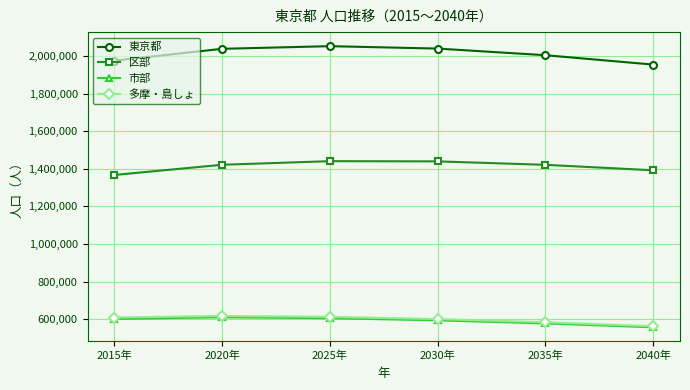

What is the label of the 6th point from the right?

2015年